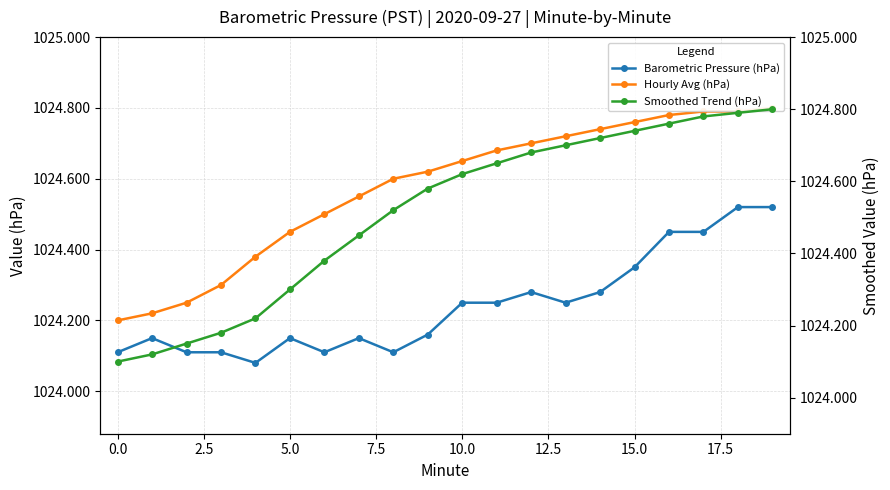

The Smoothed Trend (hPa) series shows 1024.8 at 18. True or false?

True